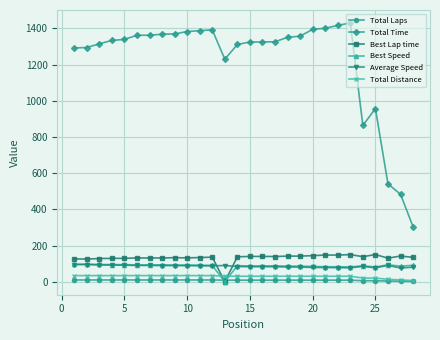

What is the maximum value shown in the chart?

1430.3